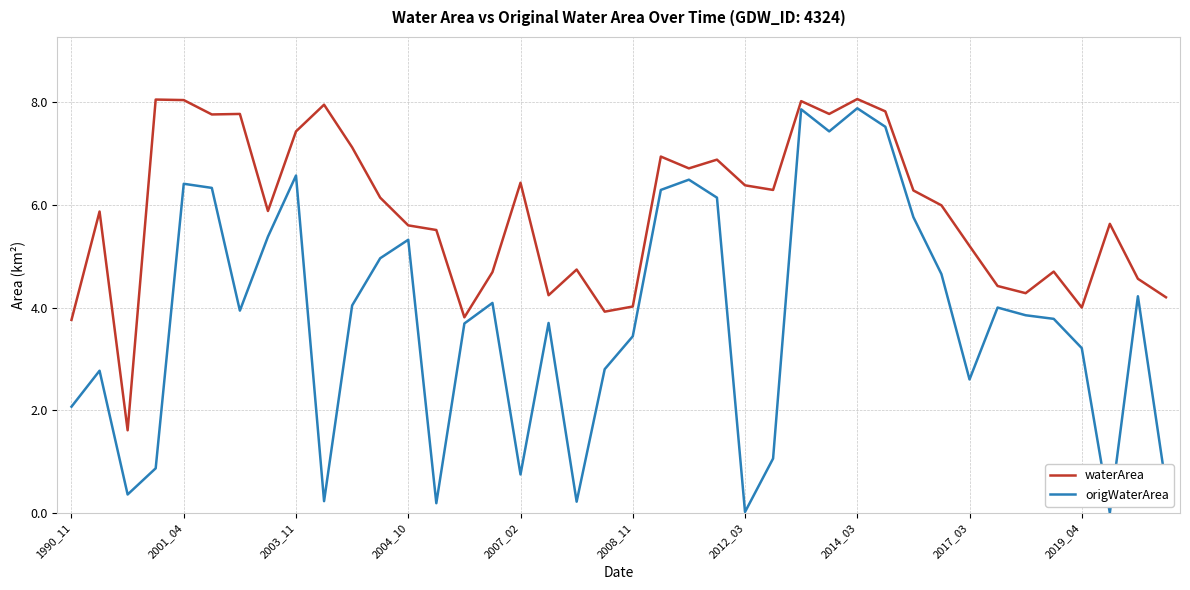

Which series has the largest range (max minus min)?

origWaterArea